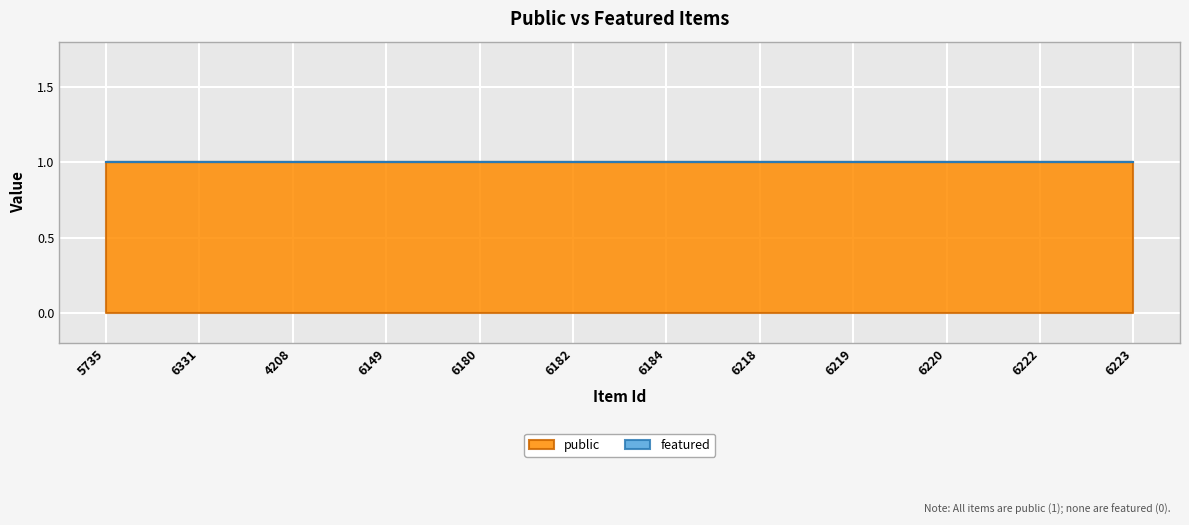

True or false: featured has more than 1 interior local peaks.

False